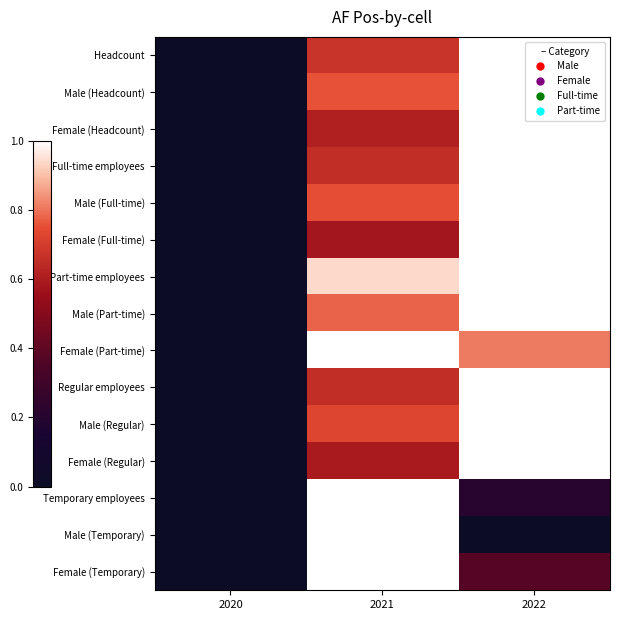

Between 2021 and 2020, which is larger?

2021